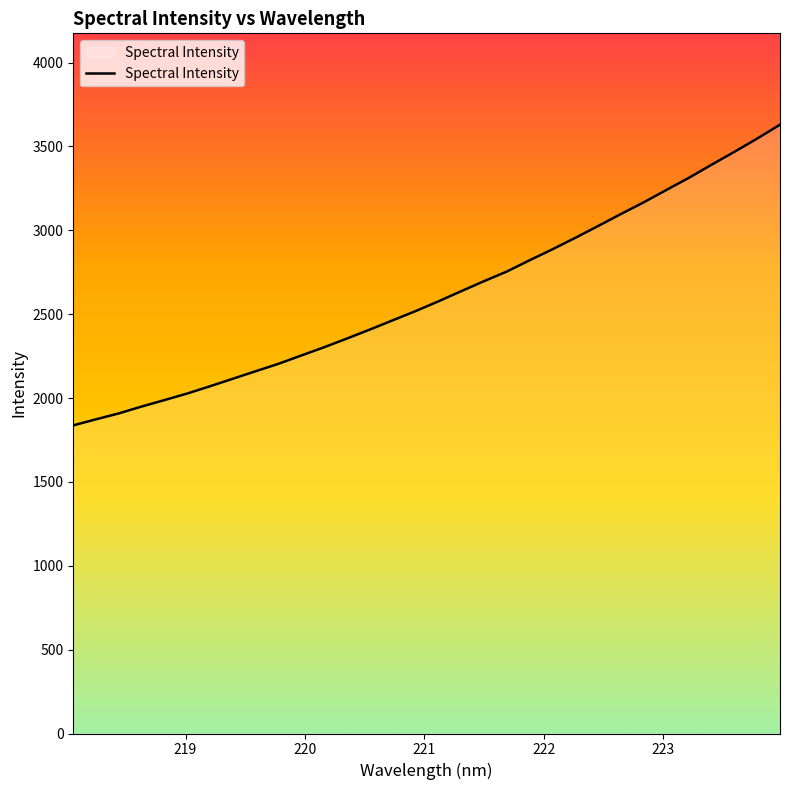

What is the greatest value displayed?

3629.6